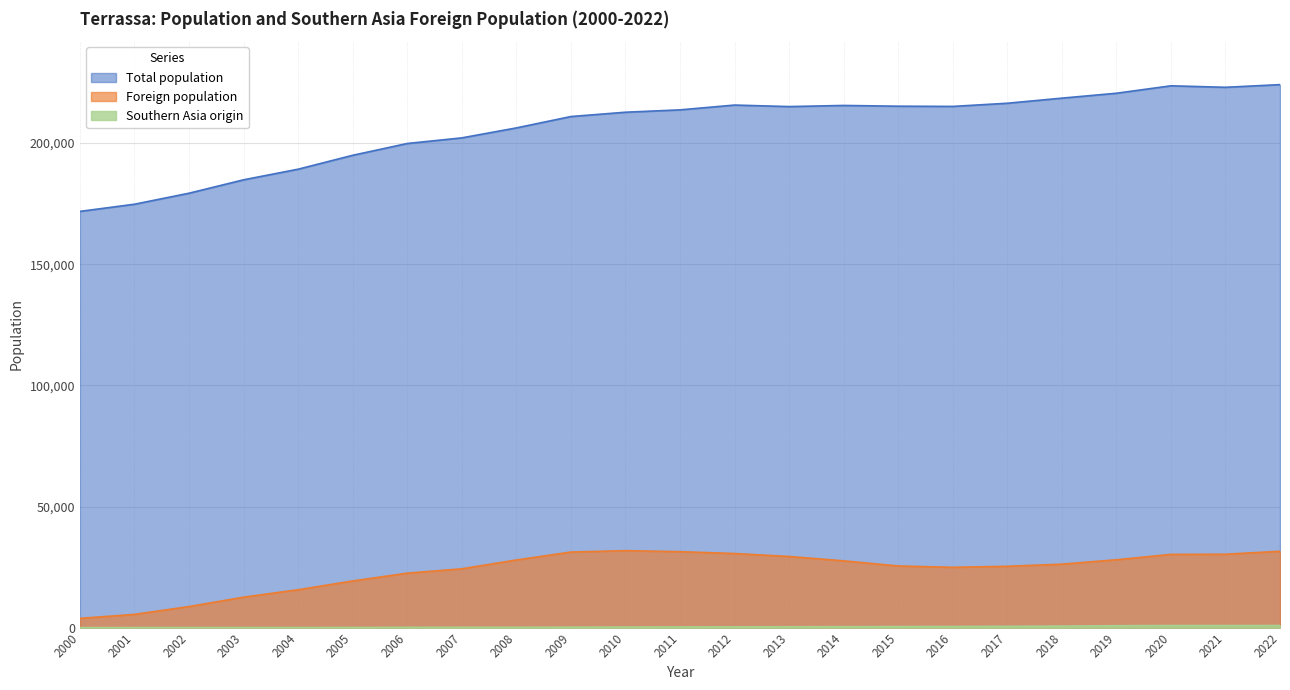

What is the value of the Foreign population point at the 13th from the left?

30592